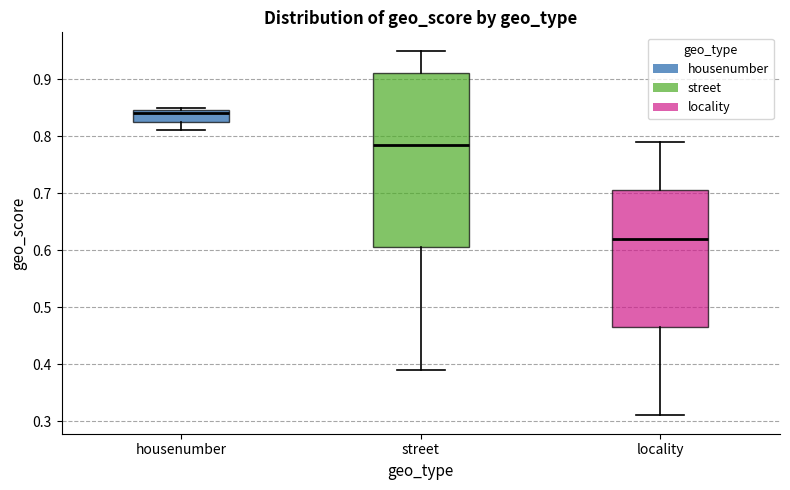

Which box's median line is the lowest?

locality